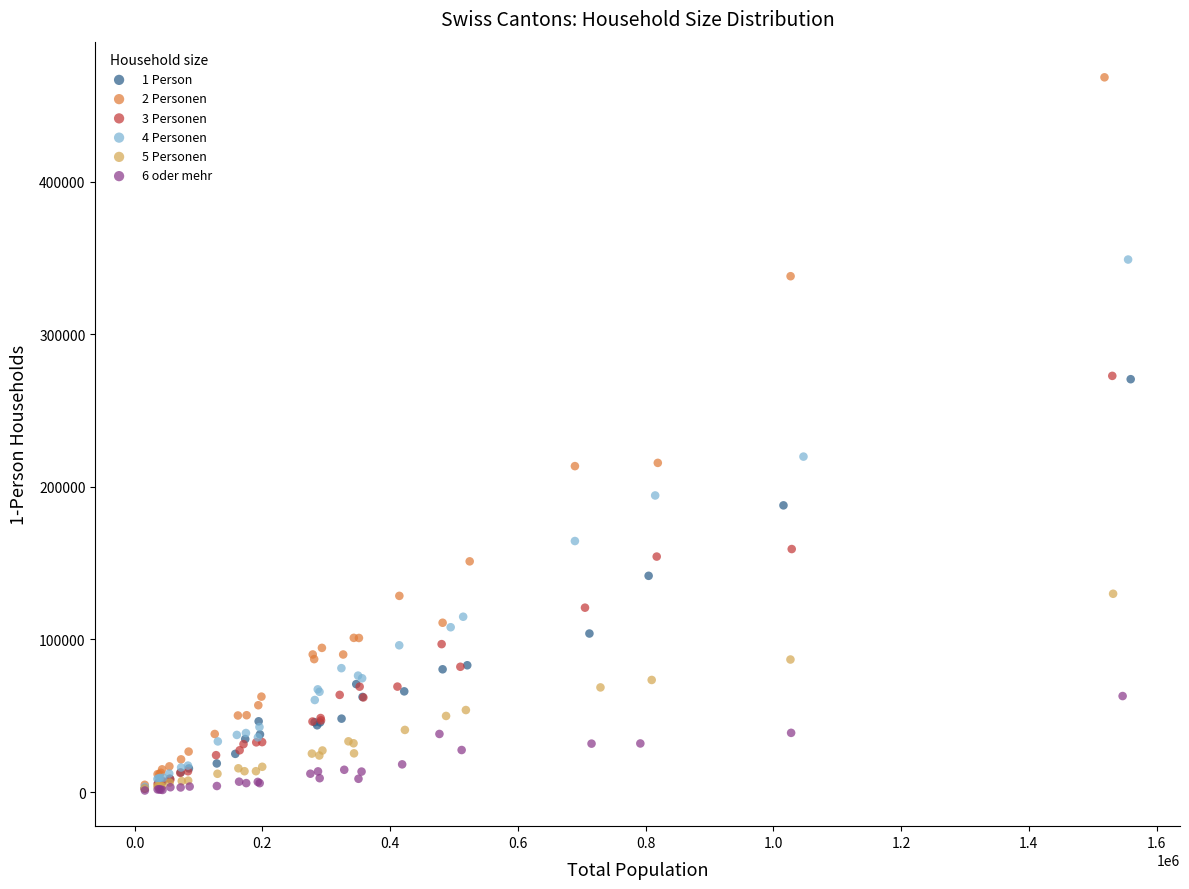

Which series has the widest spread of Y values?

2 Personen